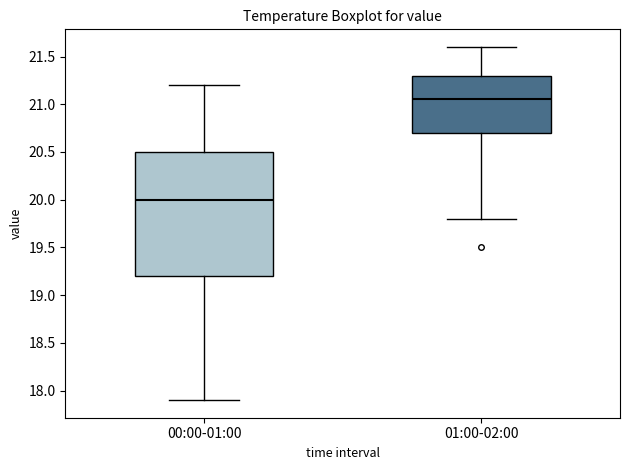

Reading left to right, transcribe this box plot: for each box, give where its median line is, the range the box spans, and where its two whiskers end, as read against the y-axis. The values are not printed on the chart, so give them approximately, as read against the axis.

00:00-01:00: median 20.00, box 19.20 to 20.50, whiskers 17.90 to 21.20
01:00-02:00: median 21.05, box 20.70 to 21.30, whiskers 19.80 to 21.60